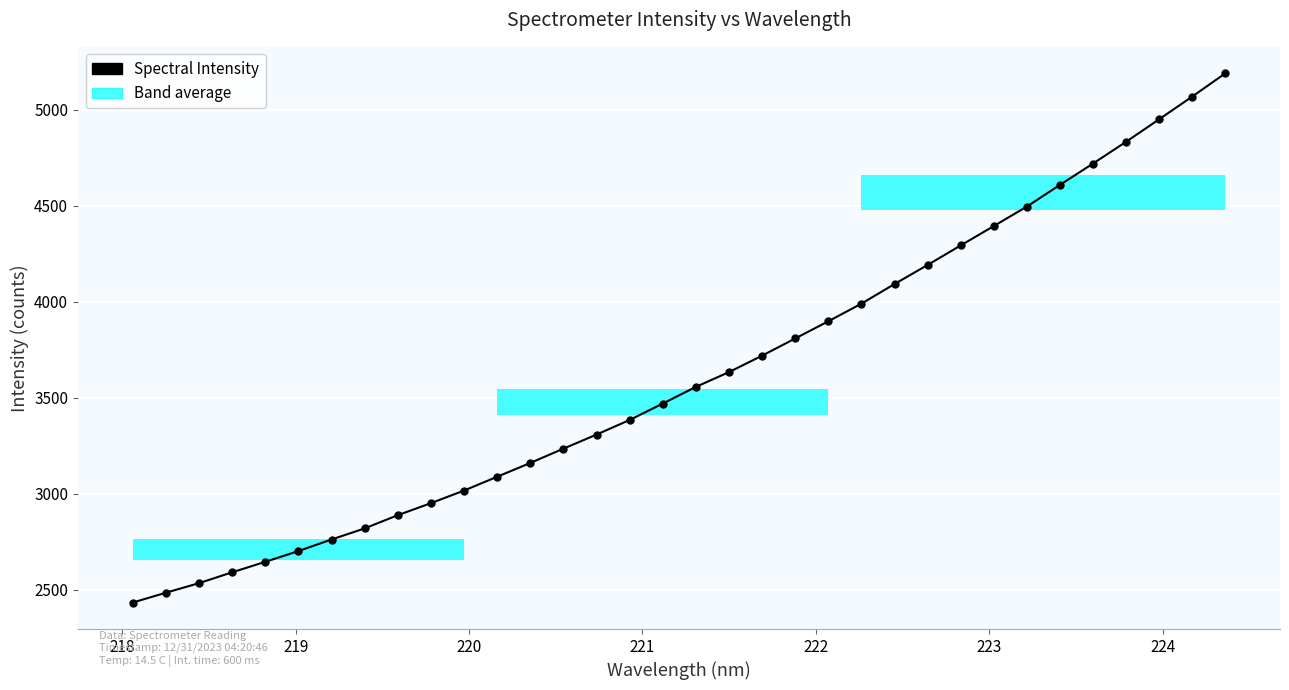

What is the average value?

3615.9